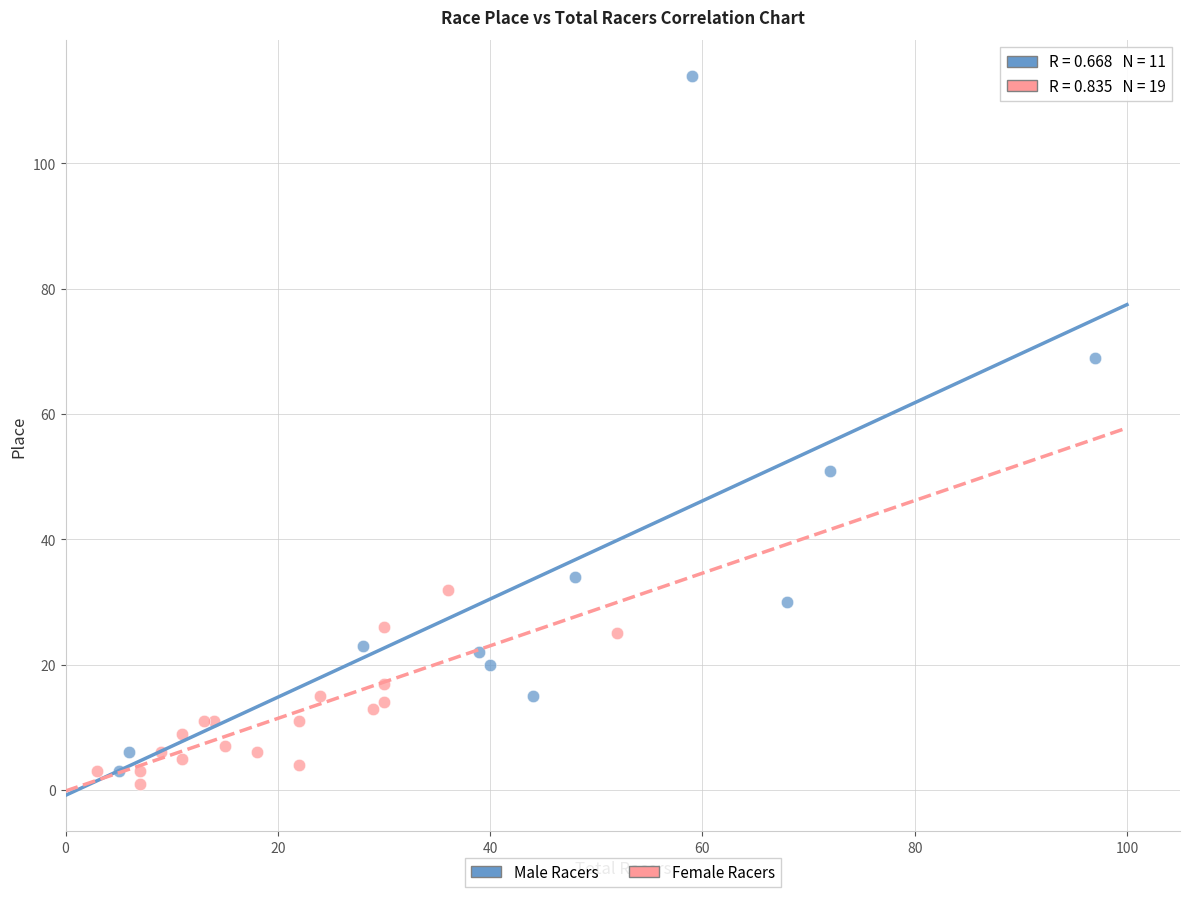

Which series has the widest spread of Y values?

Male Racers